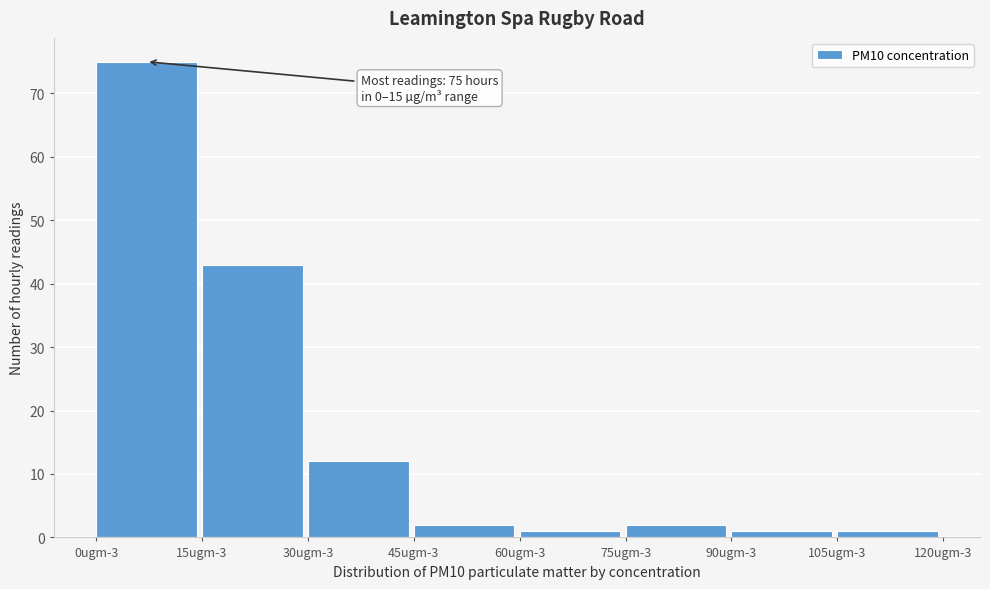

Reading left to right, extract all data points from this chart.

0ugm-3=75	15ugm-3=43	30ugm-3=12	45ugm-3=2	60ugm-3=1	75ugm-3=2	90ugm-3=1	105ugm-3=1